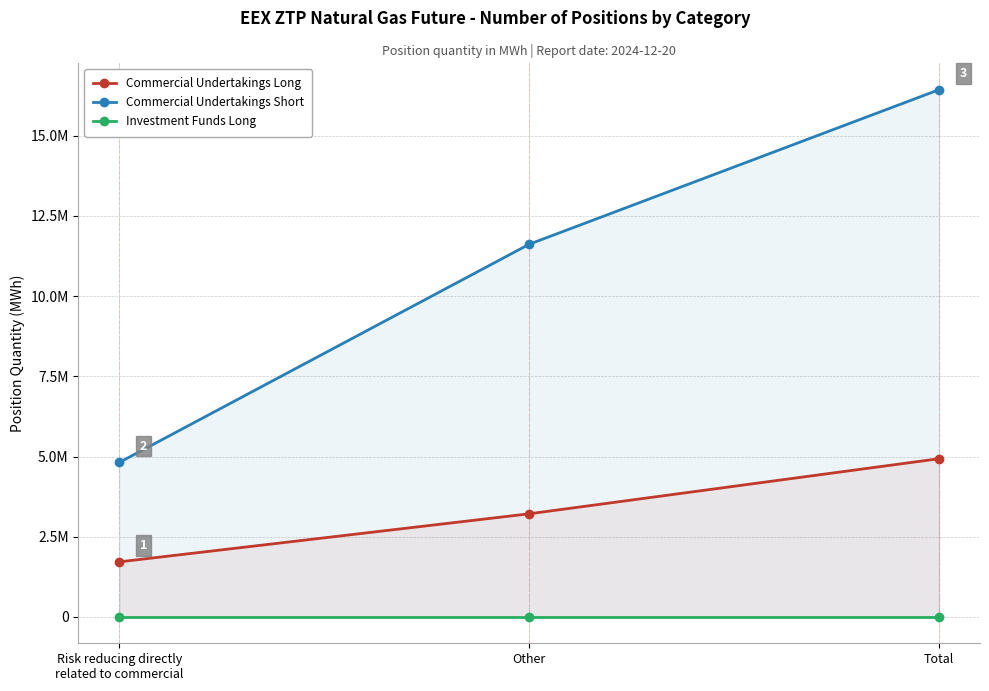

List the series in order of their peak value, lowest first.

Investment Funds Long, Commercial Undertakings Long, Commercial Undertakings Short